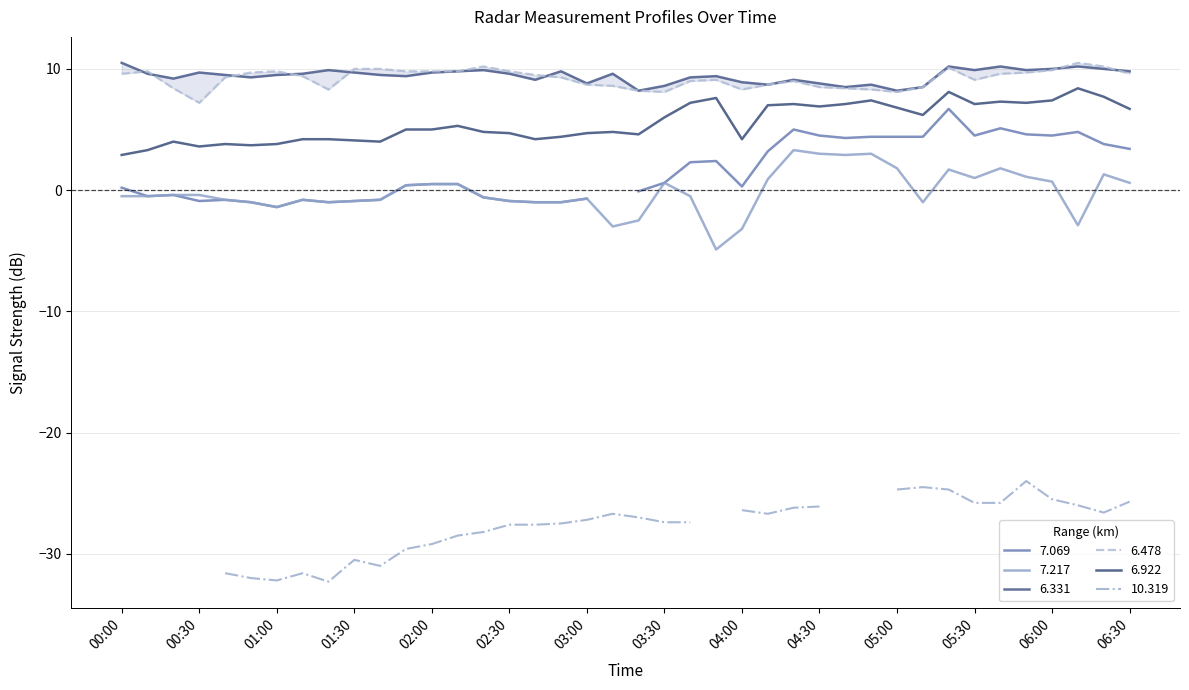

Is this an area chart (filled region under the line)?

No